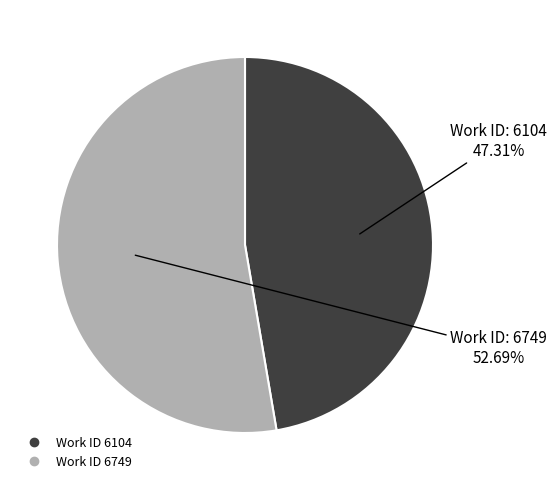

To the nearest percent, what is the difference between the largest and smallest slice percentages?

5%